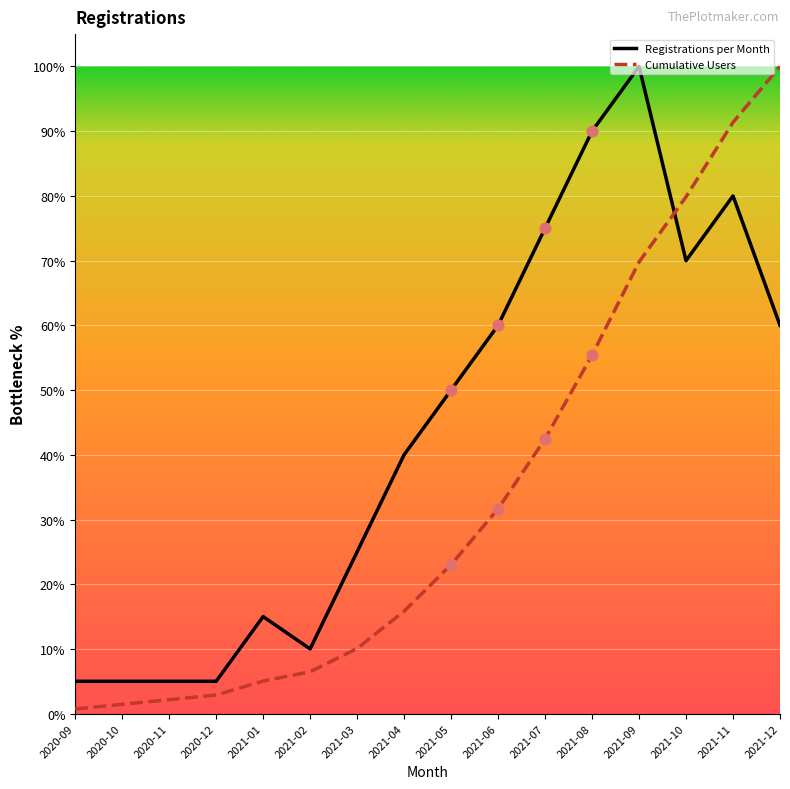

Which series changed the most between 2020-09 and 2021-12?

Cumulative Users